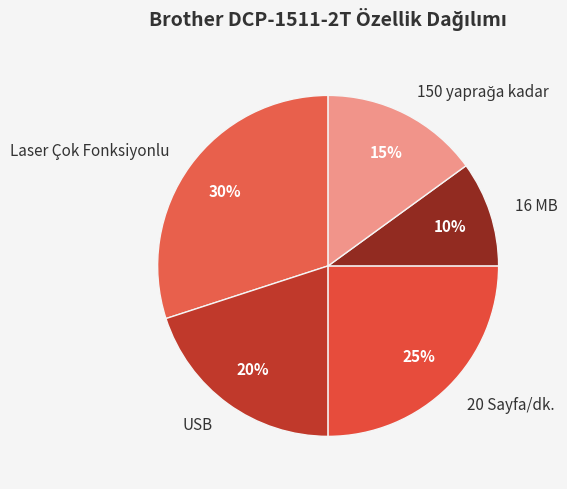

Is it true that 20 Sayfa/dk. is 25% of the pie?

True